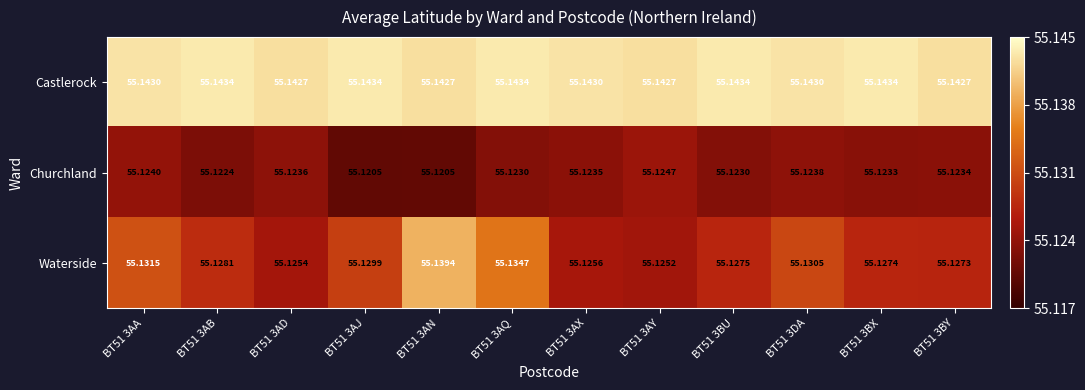

Rank the series at BT51 3BY from lowest to highest value.

Churchland, Waterside, Castlerock